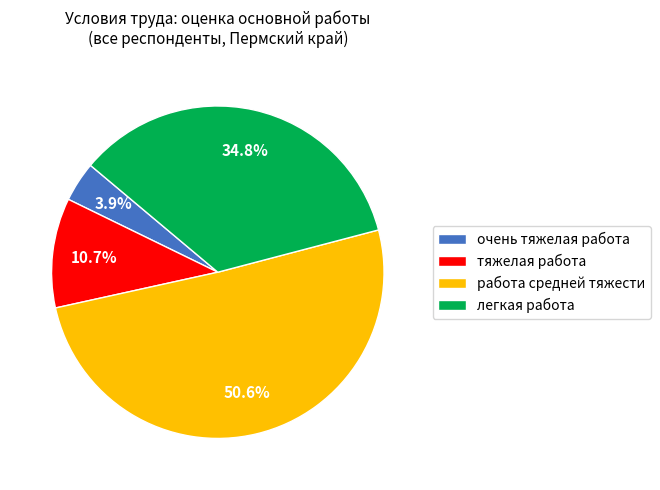

How many slices are in this pie chart?

4